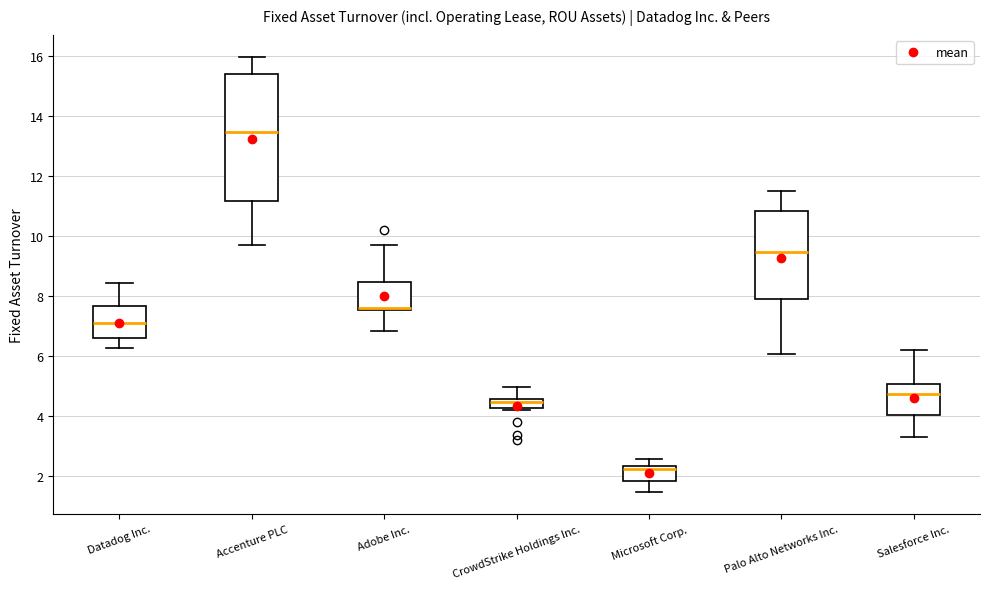

Comparing the boxes themselves (not the whiskers), which one is the tallest?

Accenture PLC